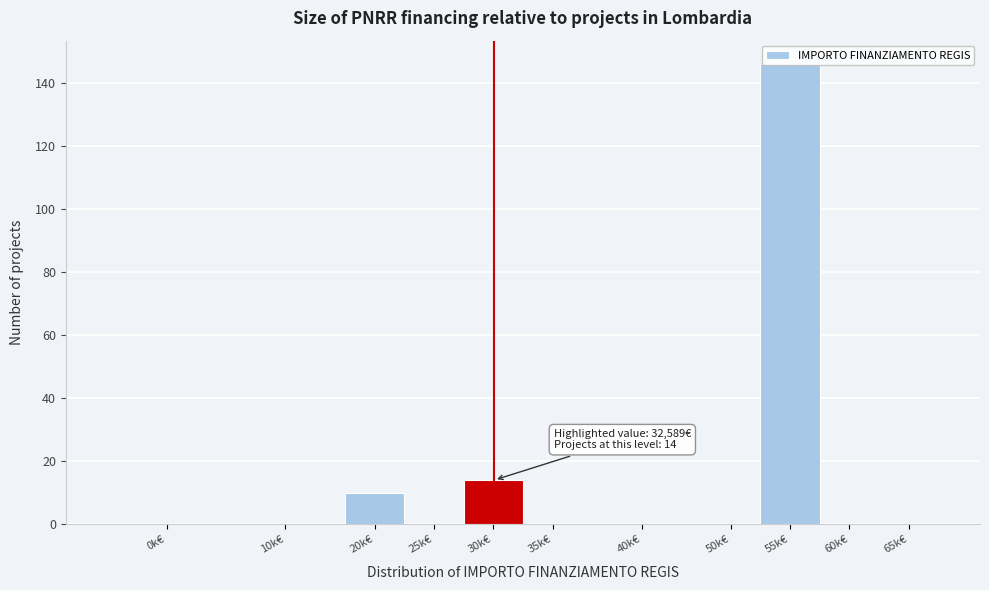

Where is the data nearest to the value 73?

30k€